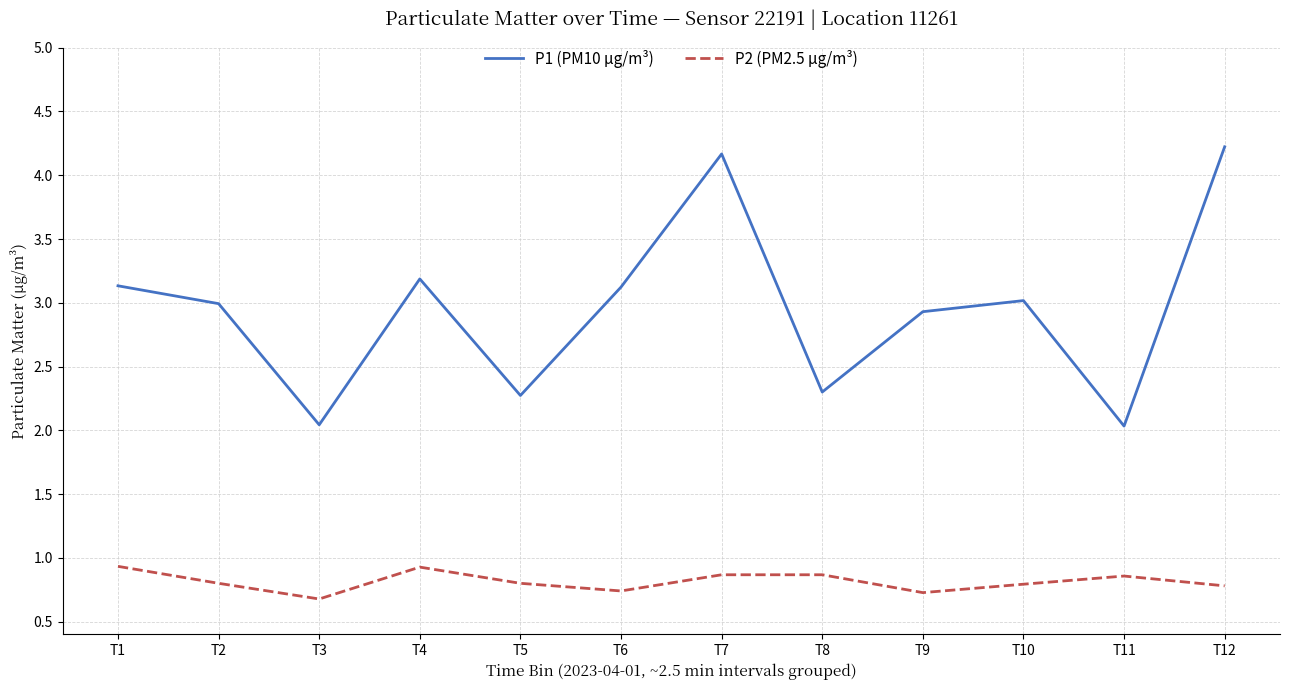

Rank the series by their maximum value, from lowest to highest.

P2 (PM2.5 µg/m³), P1 (PM10 µg/m³)